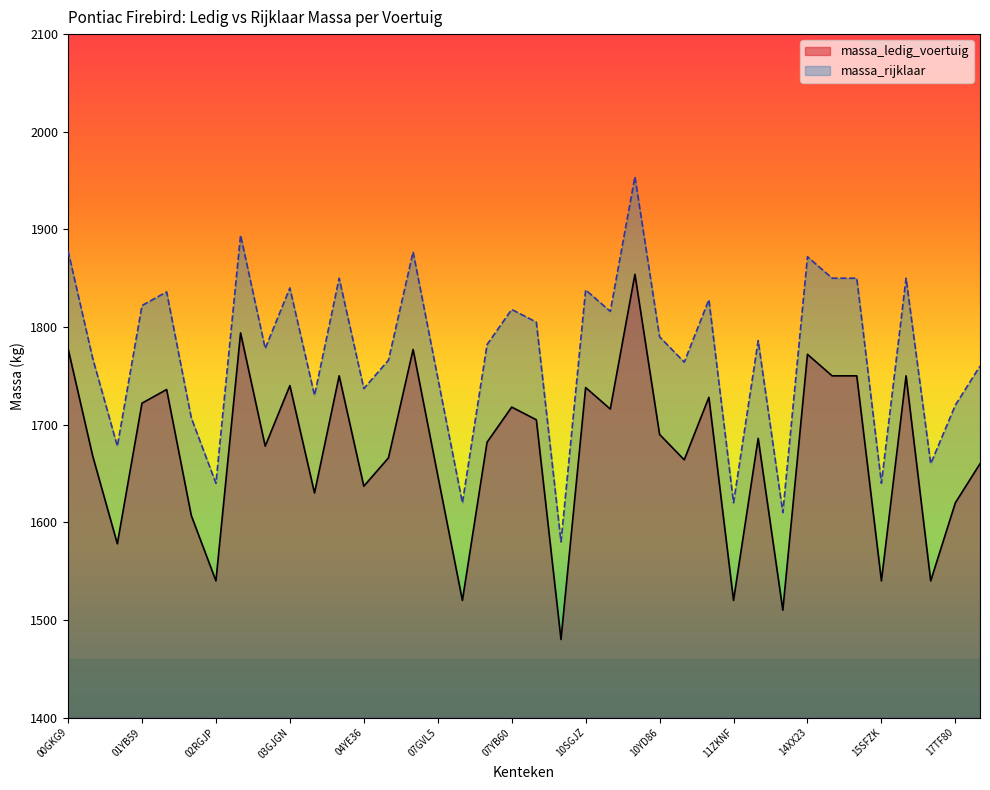

List the series in order of their peak value, highest first.

massa_rijklaar, massa_ledig_voertuig